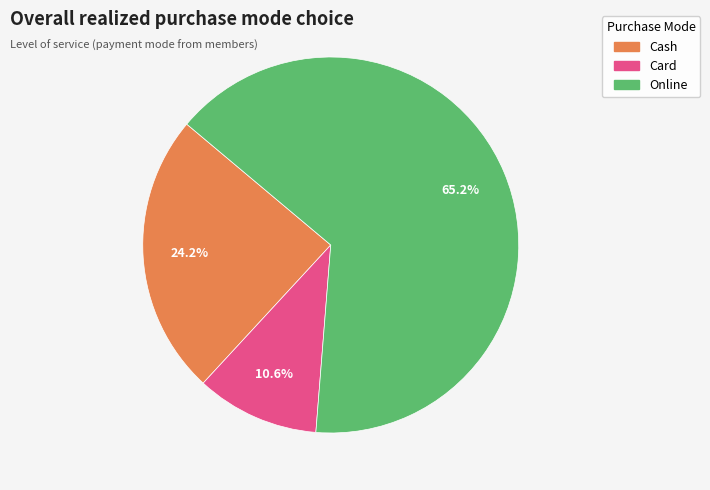

Does Online represent more than half of the total?

Yes